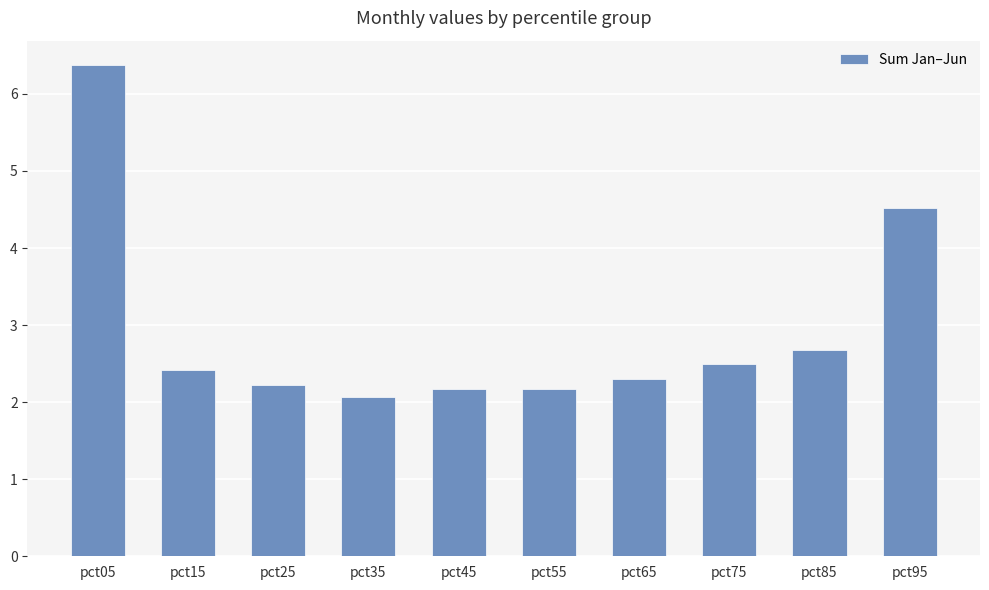

Read the value at pct05.

6.4